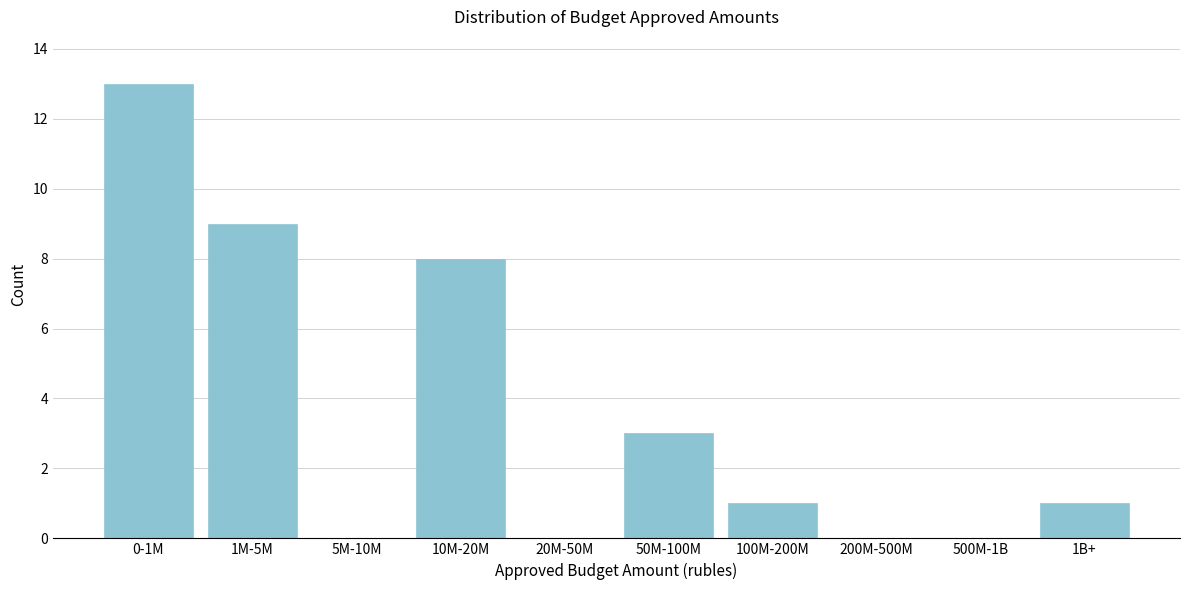

Reading left to right, transcribe all the data shown in this chart.

0-1M=13	1M-5M=9	5M-10M=0	10M-20M=8	20M-50M=0	50M-100M=3	100M-200M=1	200M-500M=0	500M-1B=0	1B+=1